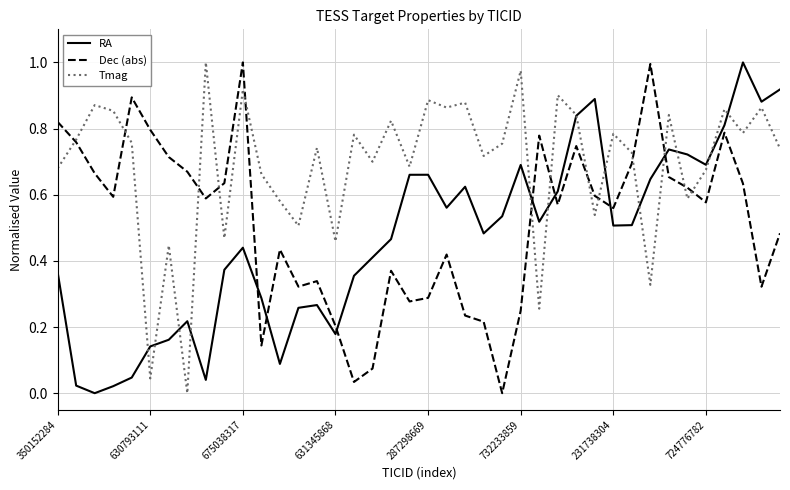

After their last crossing, which series has the higher values: Dec (abs) or RA?

RA